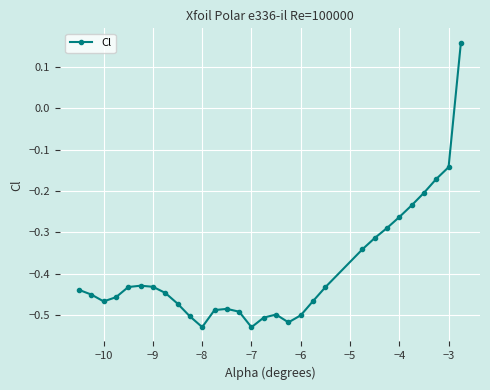

What is the difference between the maximum and second lowest values?

0.7